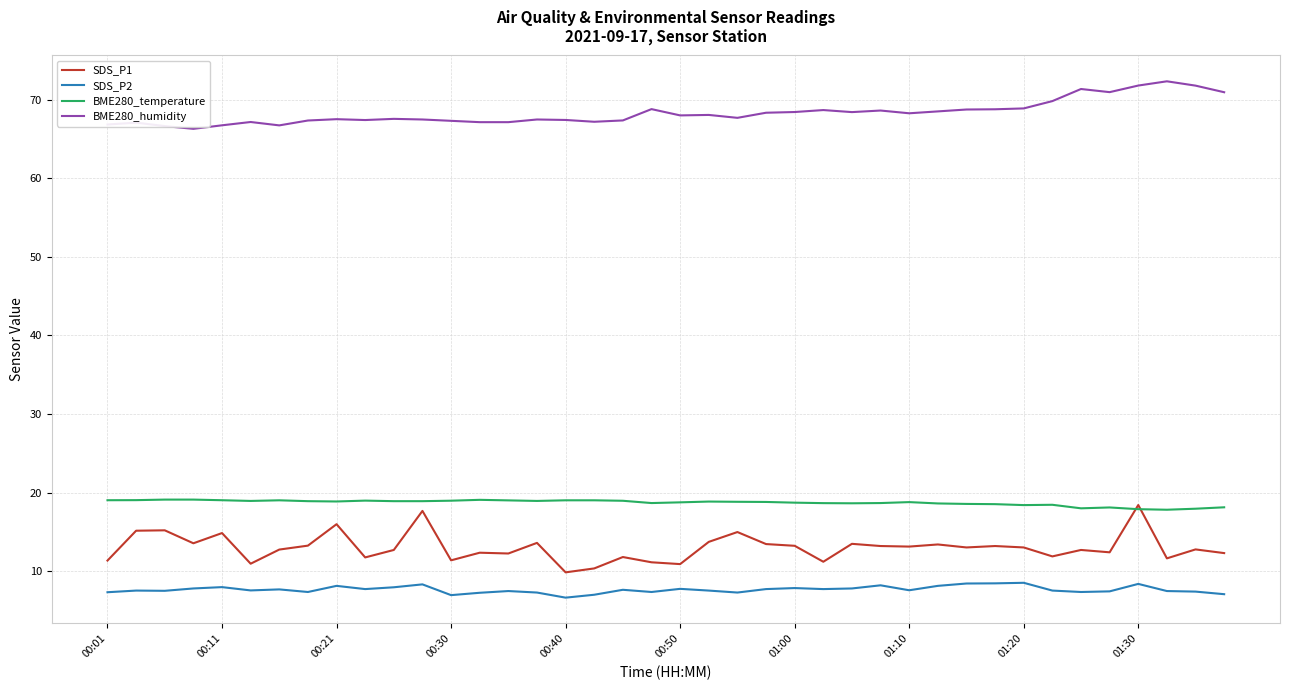

Which series has the largest range (max minus min)?

SDS_P1